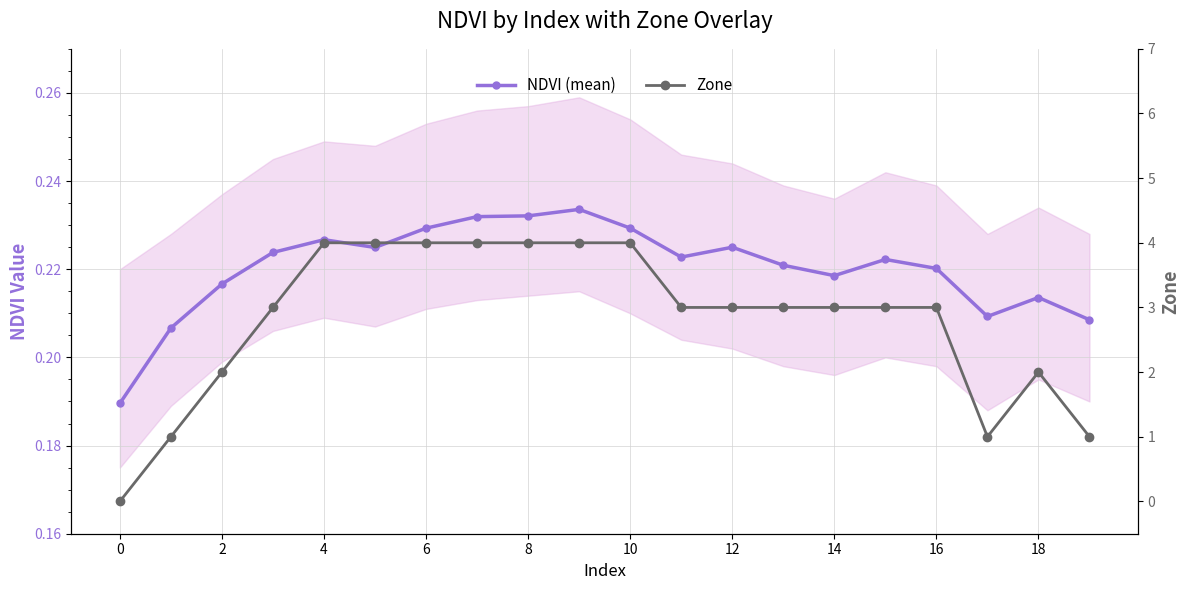

How many interior local valleys does the NDVI (mean) series have?

4